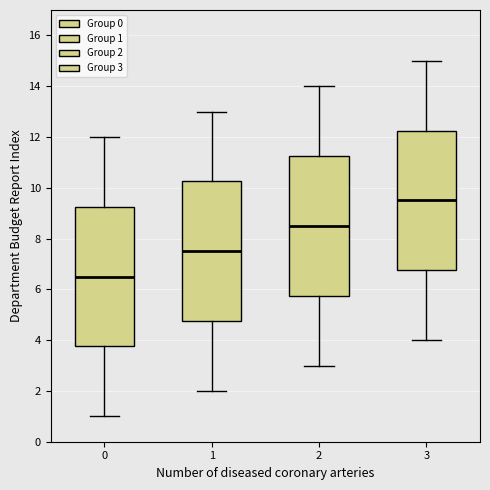

Which box's median line is the highest?

3